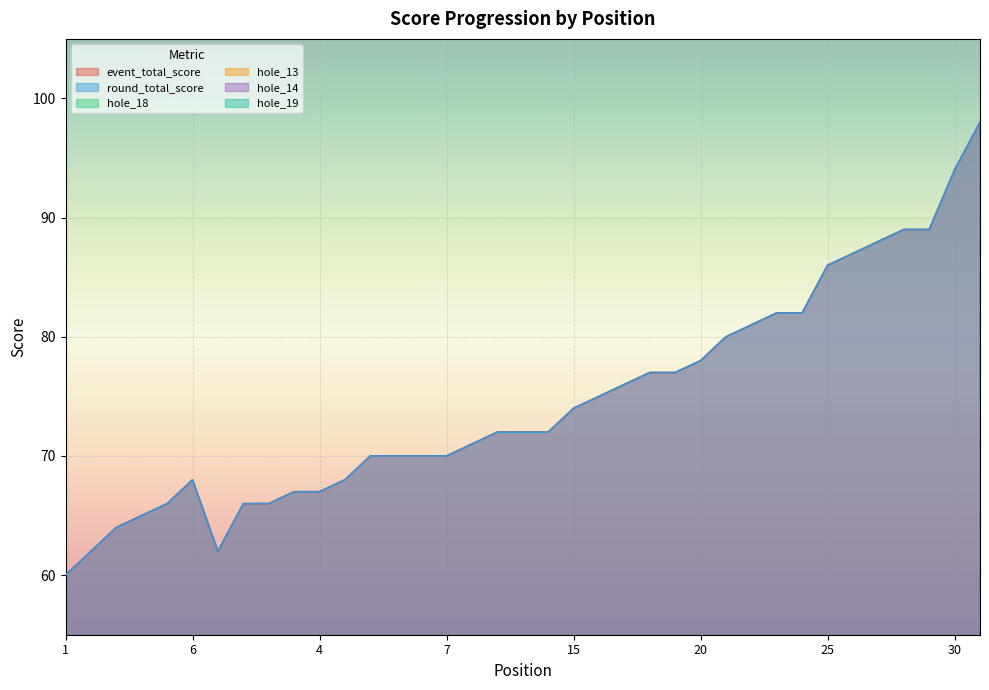

What is the difference between the highest and lowest values at 7?

68